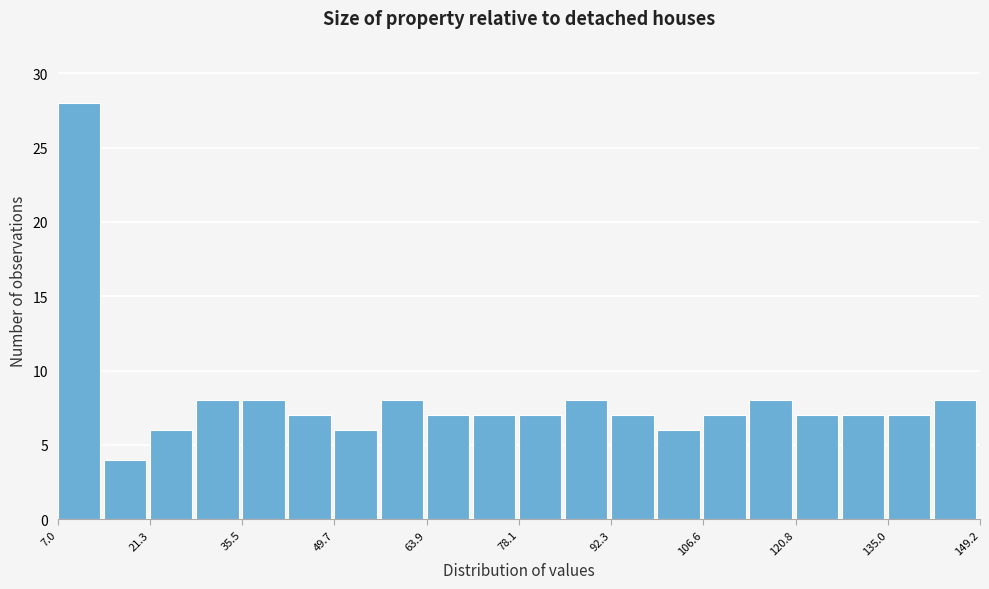

Around what value on the x-axis is the tallest bar? Give the approximate position of its centre, as read against the axis.

10